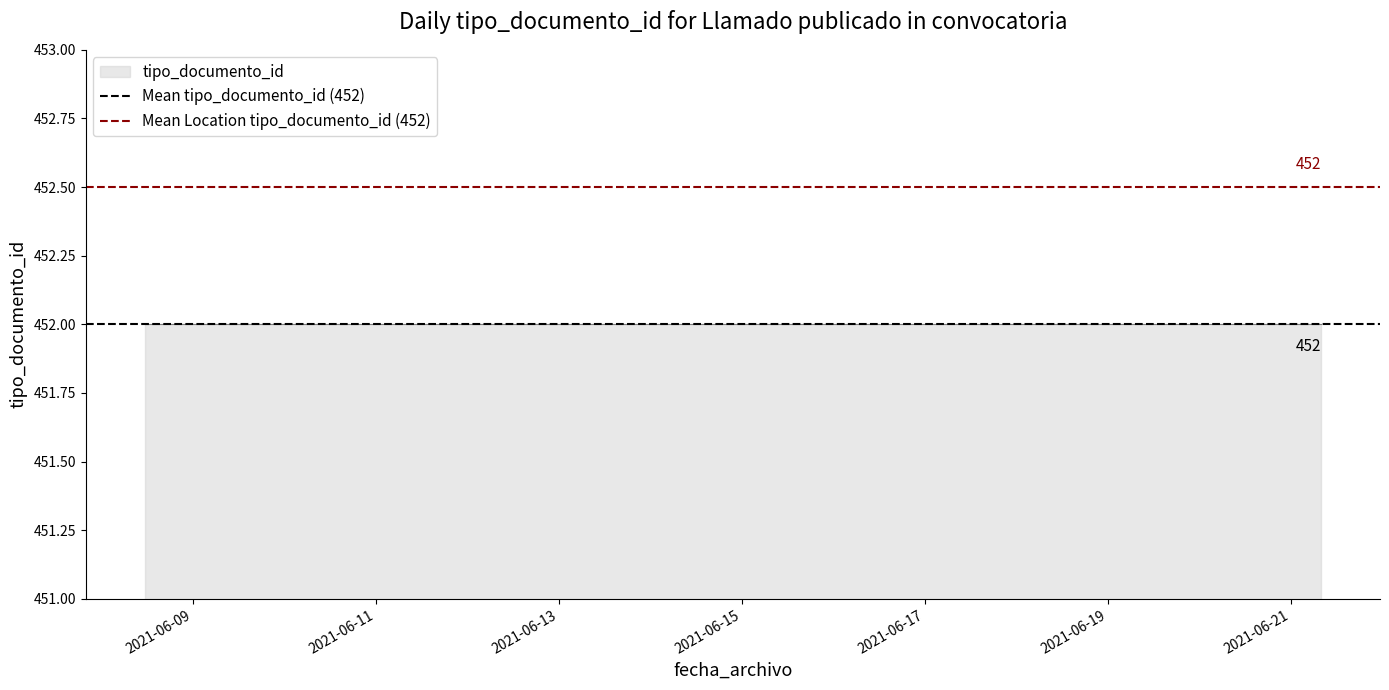

What is the sum of the Mean tipo_documento_id (452) values at 2021-06-11 and 2021-06-09?

904.0